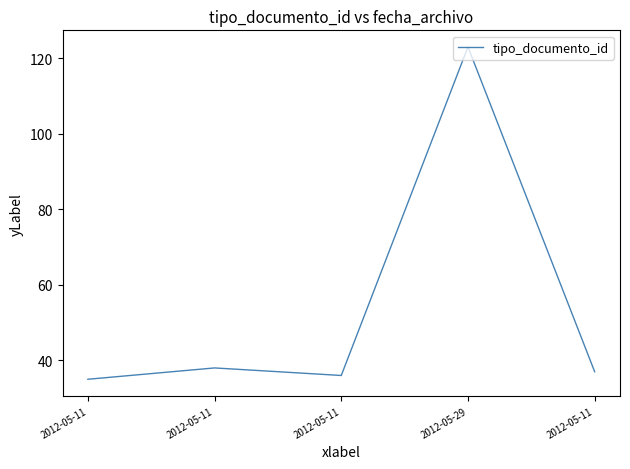

Where is the data nearest to the value 79?

2012-05-11